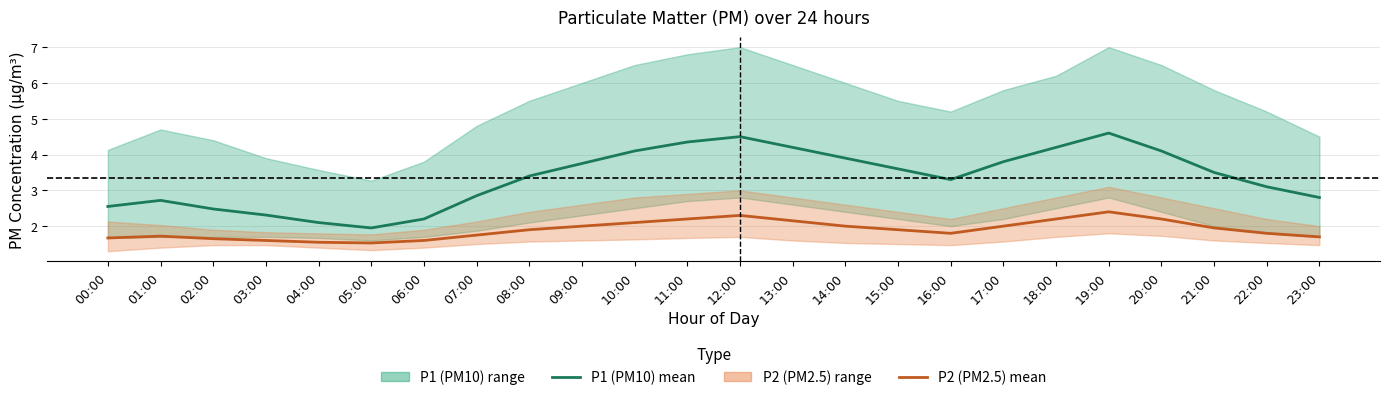

What is the average value of the P1 (PM10) mean series?

3.3